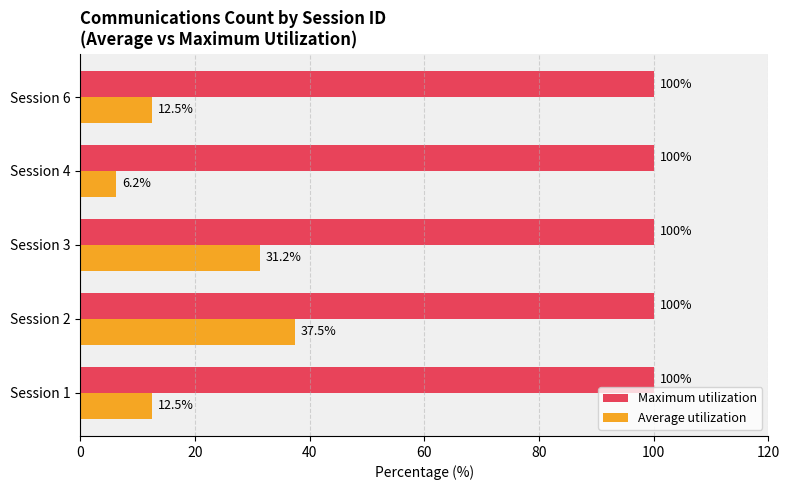

List the series in order of their overall mean, highest first.

Maximum utilization, Average utilization